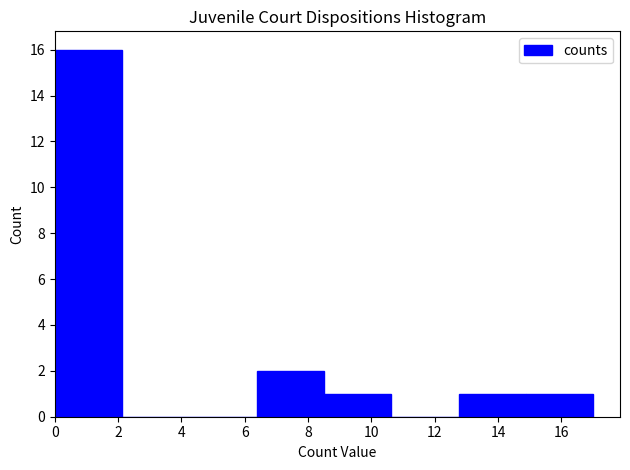

What is the height of the bar covering 6.4 to 8.6 on the x-axis? Neither the bar edges nor the heights are printed on the chart, so give them approximately, as read against the axes.

2